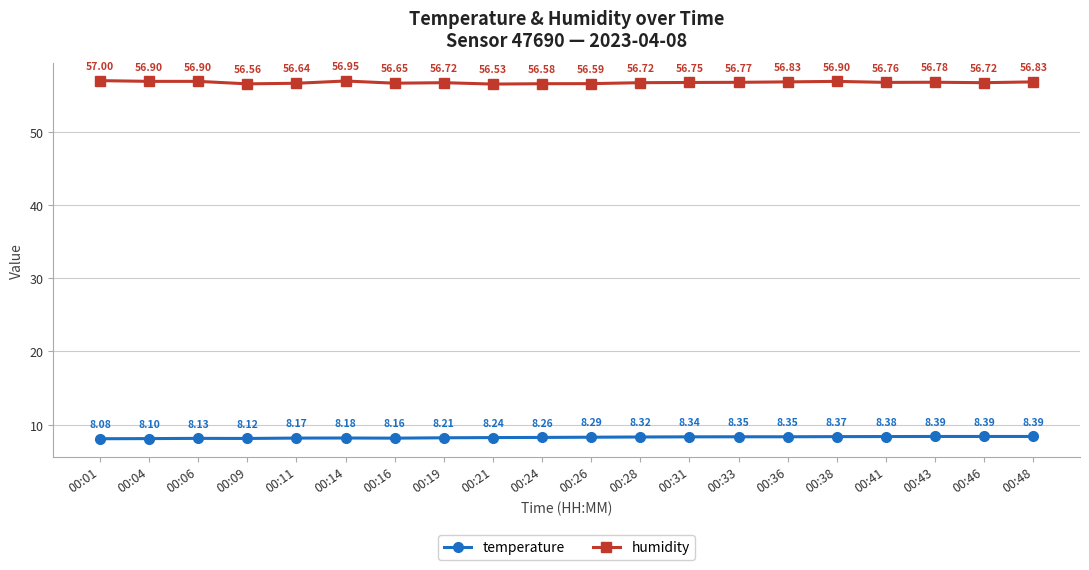

What is the value of the humidity point at the 9th from the left?

56.5